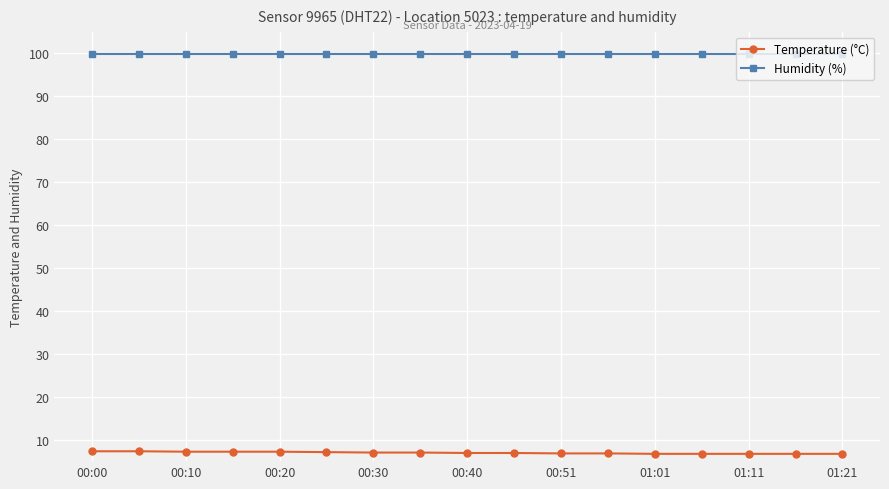

What is the minimum value shown in the chart?

6.7